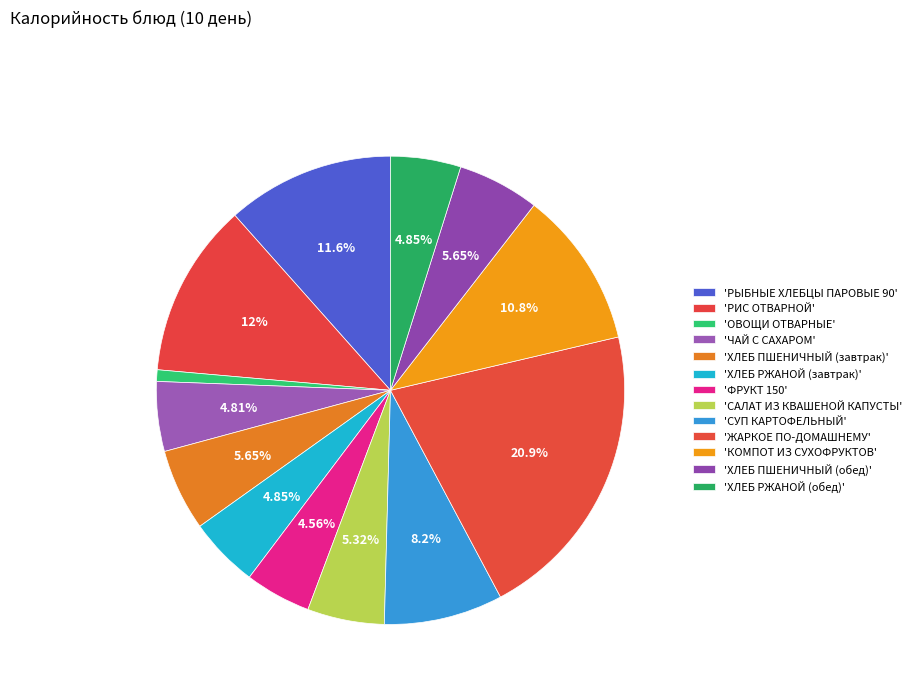

How many slices are in this pie chart?

13